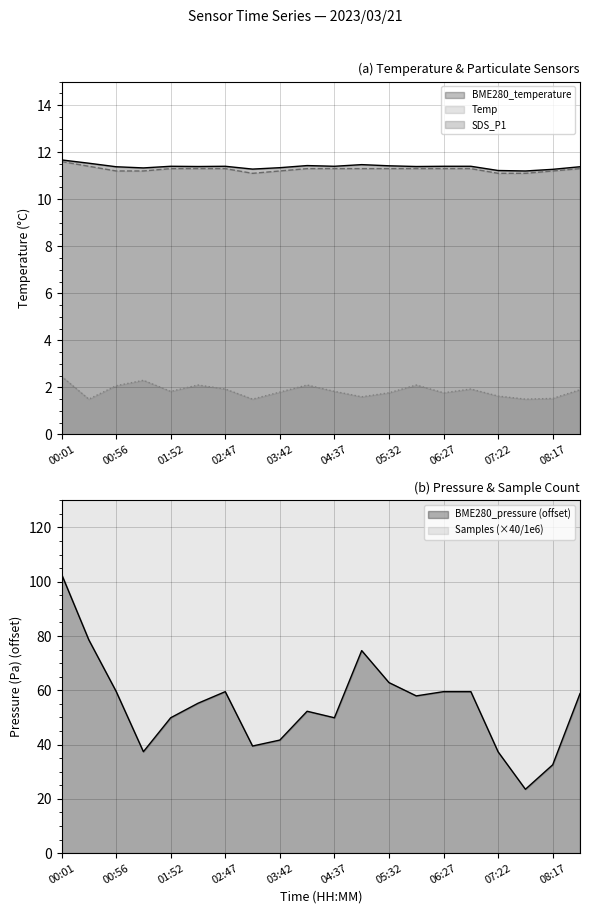

What position from the left is 06:27?

15